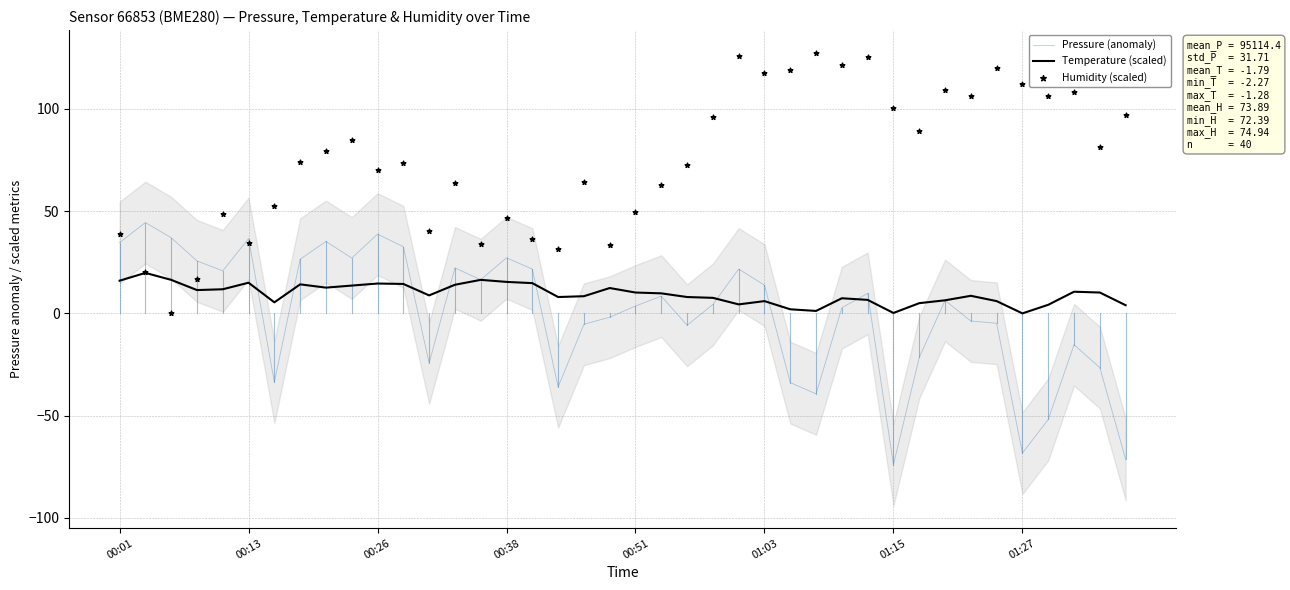

At how many categories does at least one series exceed 23?

40